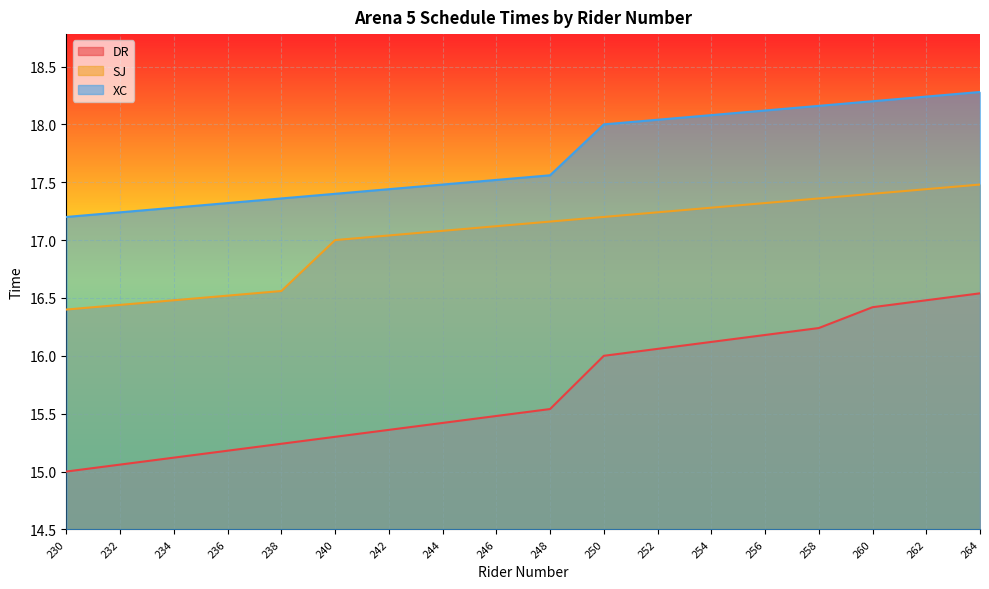

What is the minimum value shown in the chart?

15.0